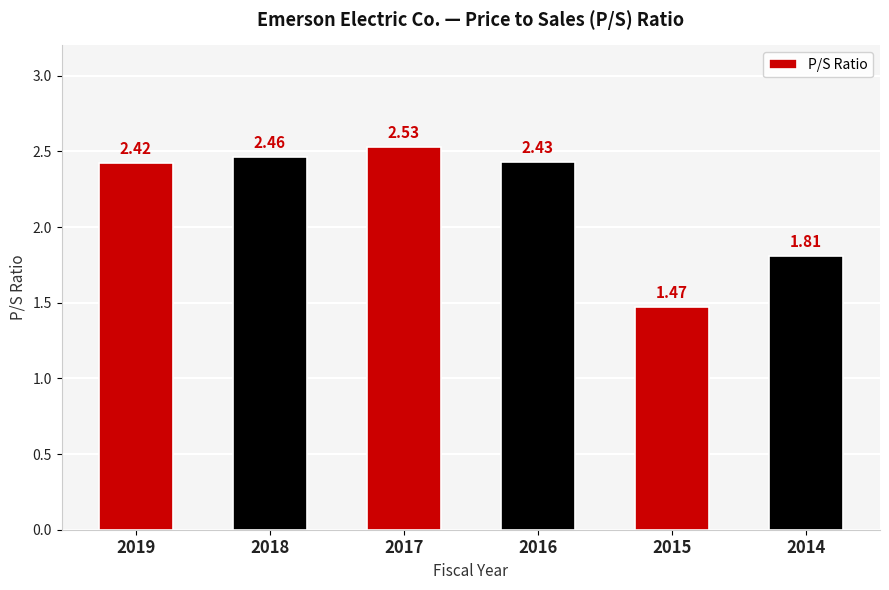

At which label does the data first exceed 2?

2019